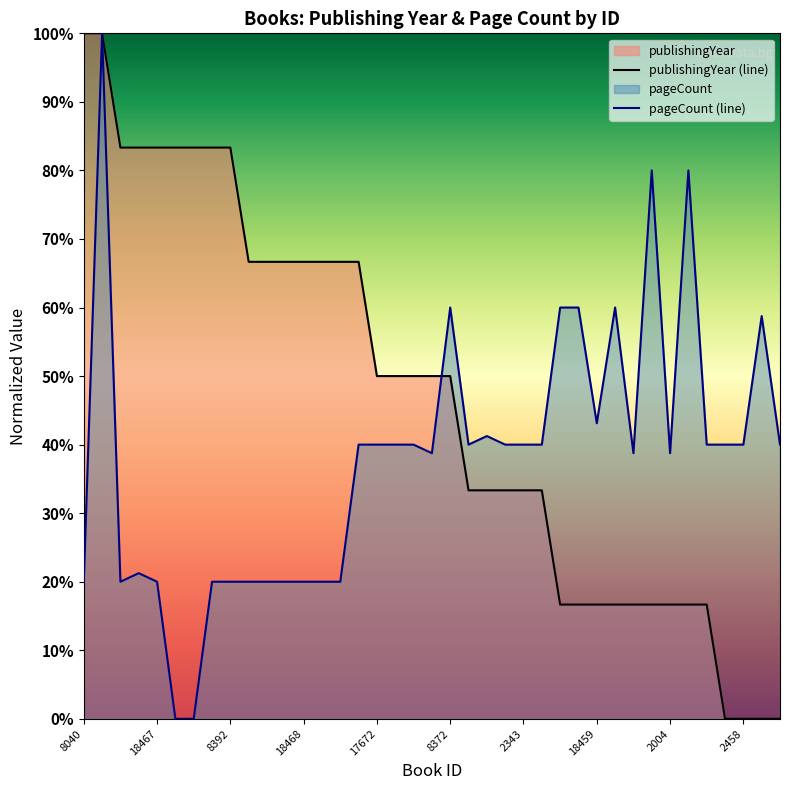

Does the chart display data point markers on the line(s)?

No